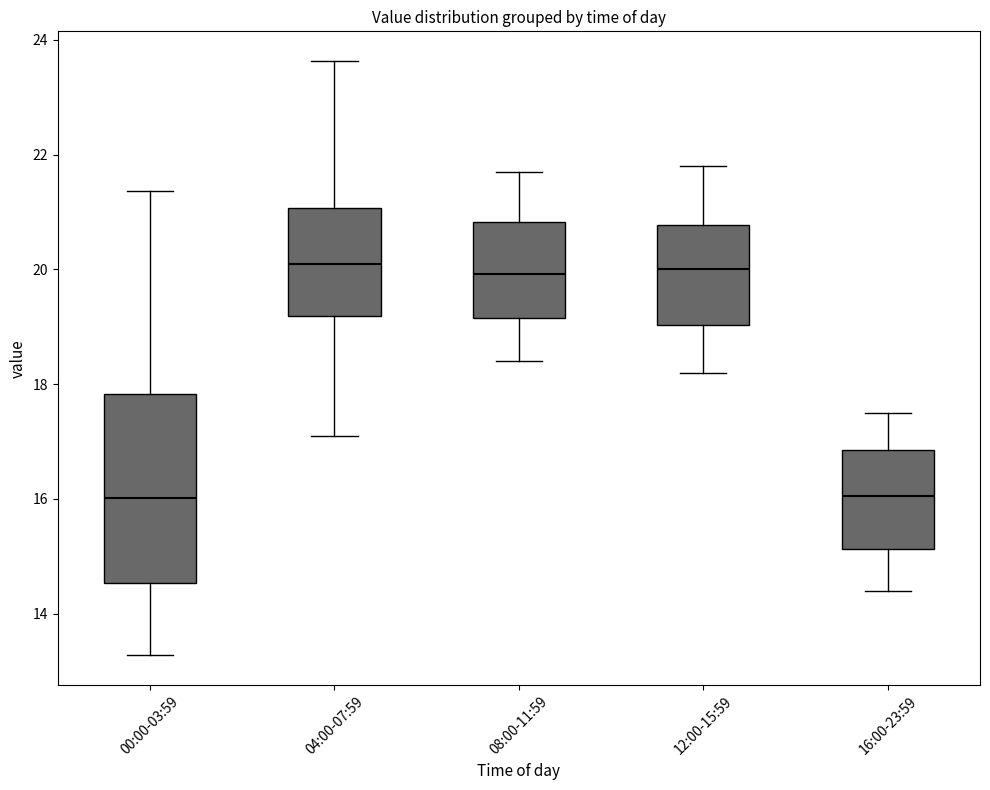

Reading left to right, read every box against the y-axis: the position of its median line, the range the box covers, and the ends of its whiskers. The values are not printed on the chart, so give them approximately, as read against the axis.

00:00-03:59: median 16.0, box 14.6 to 17.8, whiskers 13.2 to 21.4
04:00-07:59: median 20.2, box 19.2 to 21.0, whiskers 17.2 to 23.6
08:00-11:59: median 20.0, box 19.2 to 20.8, whiskers 18.4 to 21.8
12:00-15:59: median 20.0, box 19.0 to 20.8, whiskers 18.2 to 21.8
16:00-23:59: median 16.0, box 15.2 to 16.8, whiskers 14.4 to 17.6